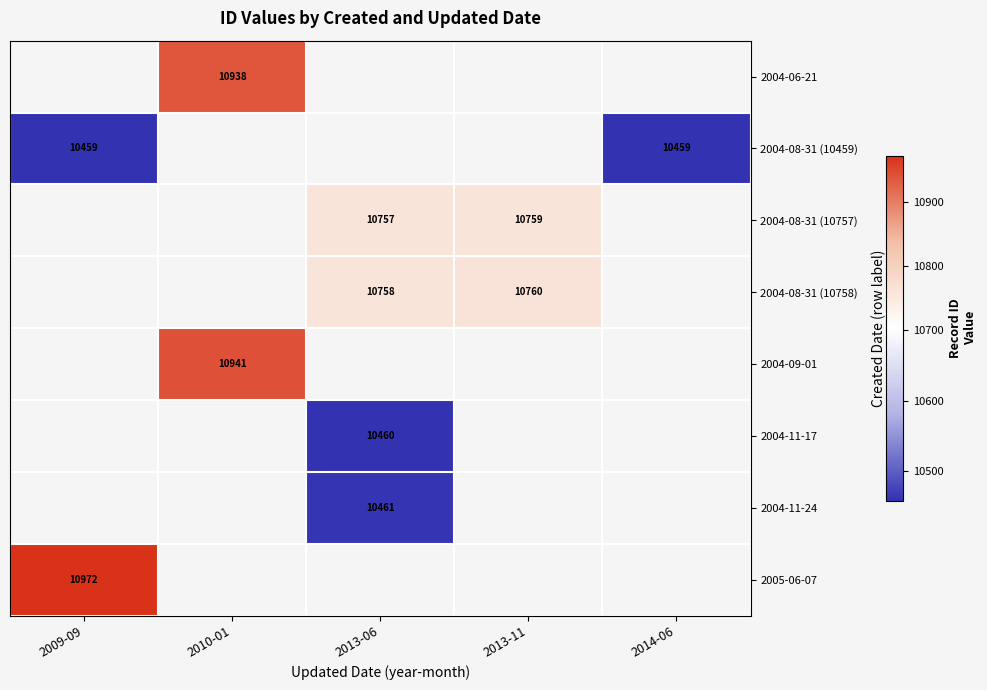

The 2004-08-31 (10757) series shows 10759 at 2013-11. True or false?

True